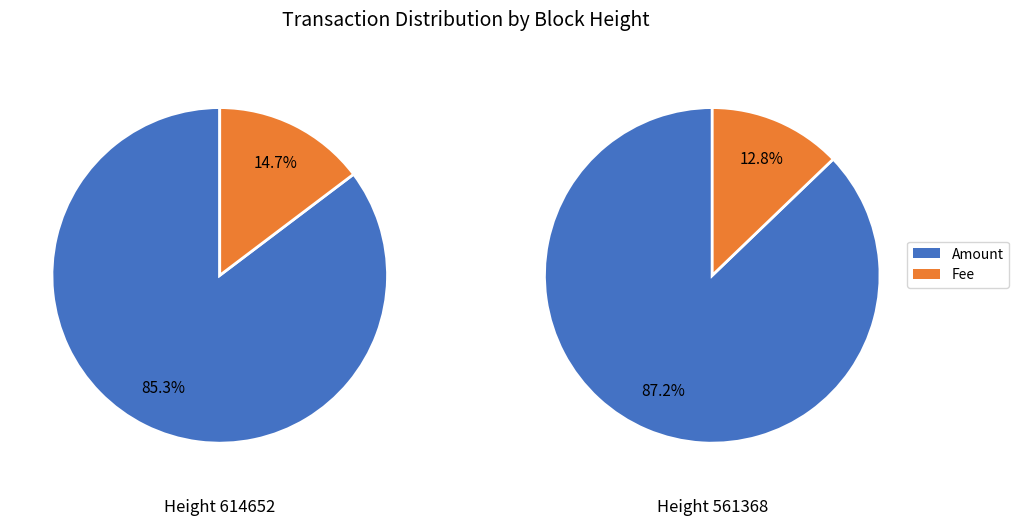

The 614652 slice represents 36% of the pie. True or false?

False